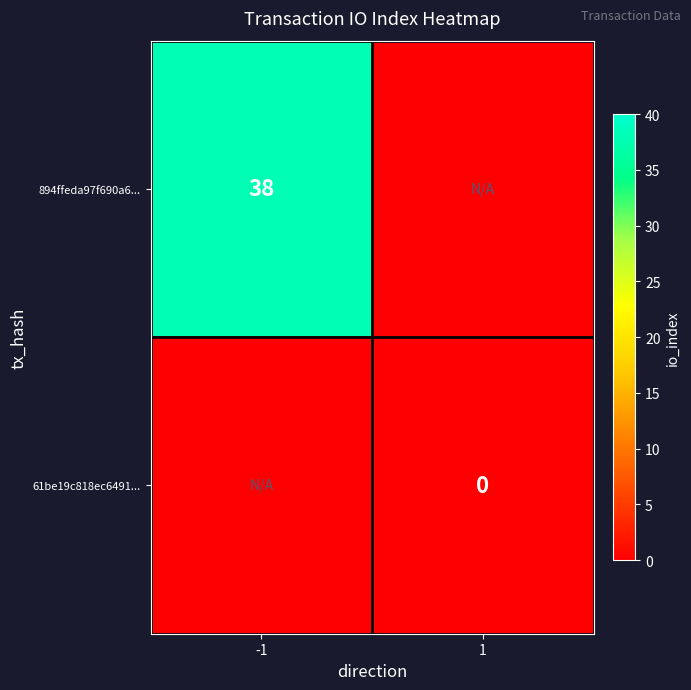

The 894ffeda97f690a6... series shows 57 at -1. True or false?

False